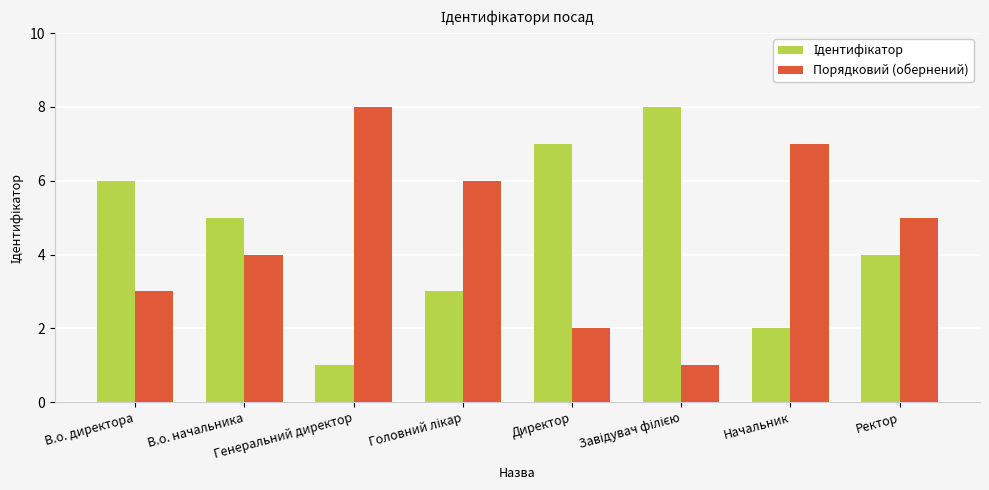

What is the maximum value for Порядковий (обернений)?

8